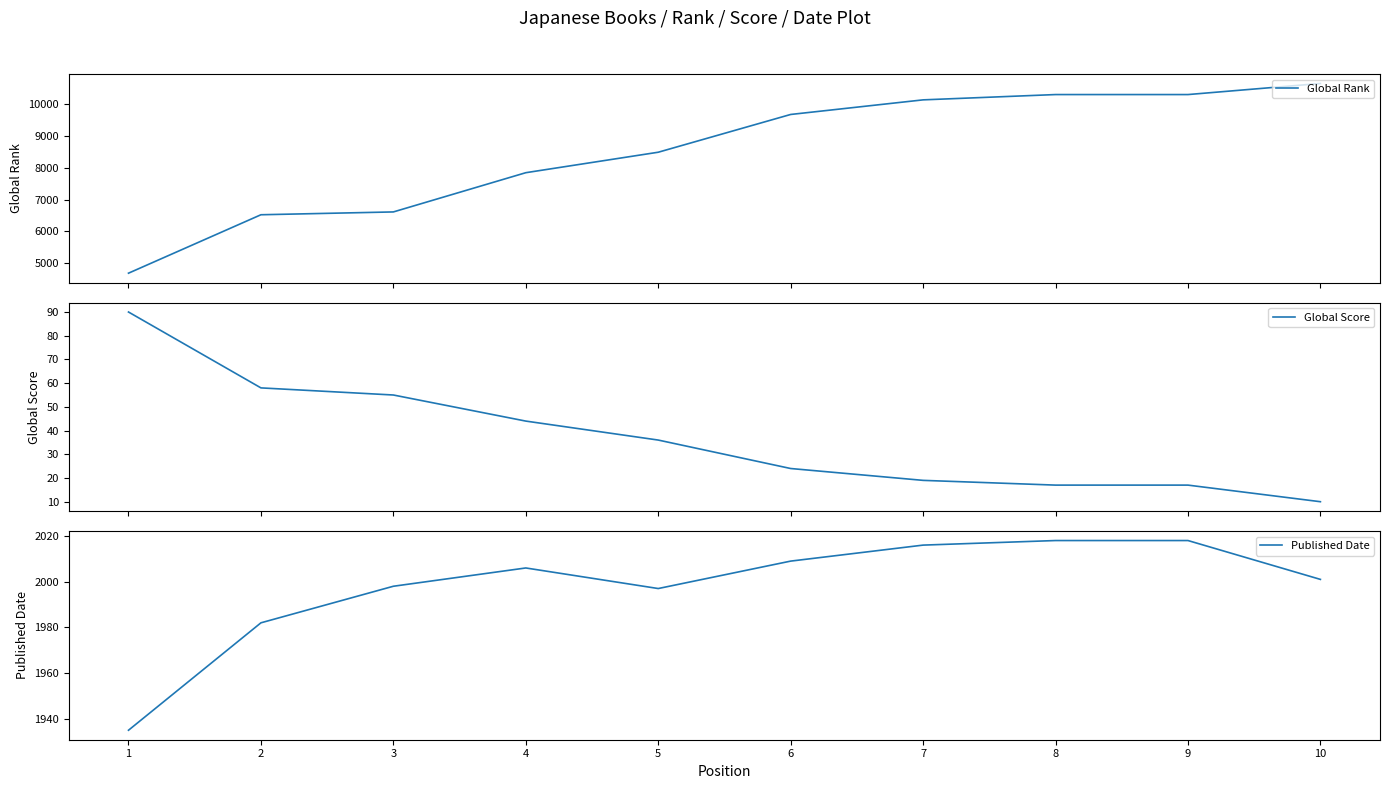

Which series has the widest spread of values?

Global Rank